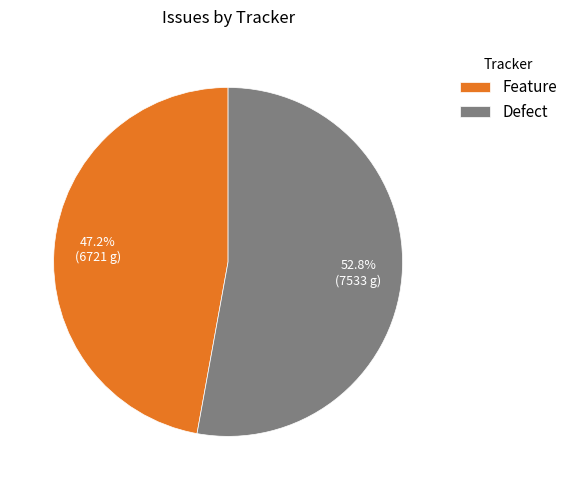

Rank the categories by value from lowest to highest.

Feature, Defect